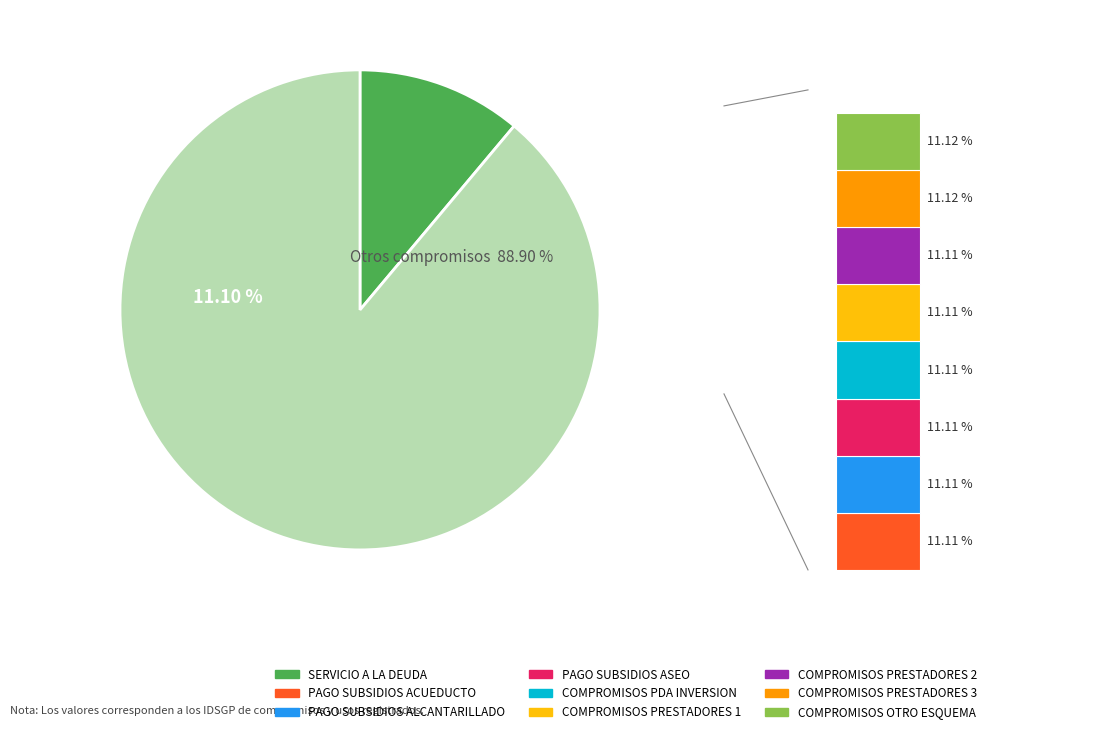

What percentage is the COMPROMISOS PARA INVERSION CON PRESTADORES 3 slice, to the nearest percent?

11%